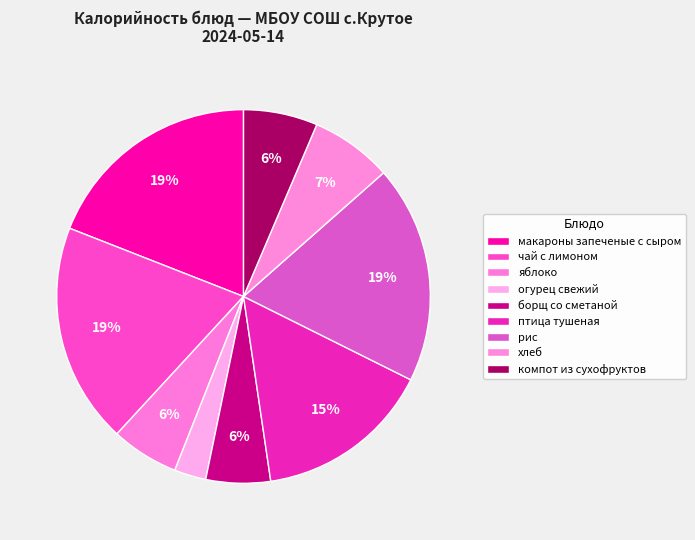

Rank the categories by value from lowest to highest.

огурец свежий, борщ со сметаной, яблоко, компот из сухофруктов, хлеб, птица тушеная, рис, макароны запеченые с сыром, чай с лимоном